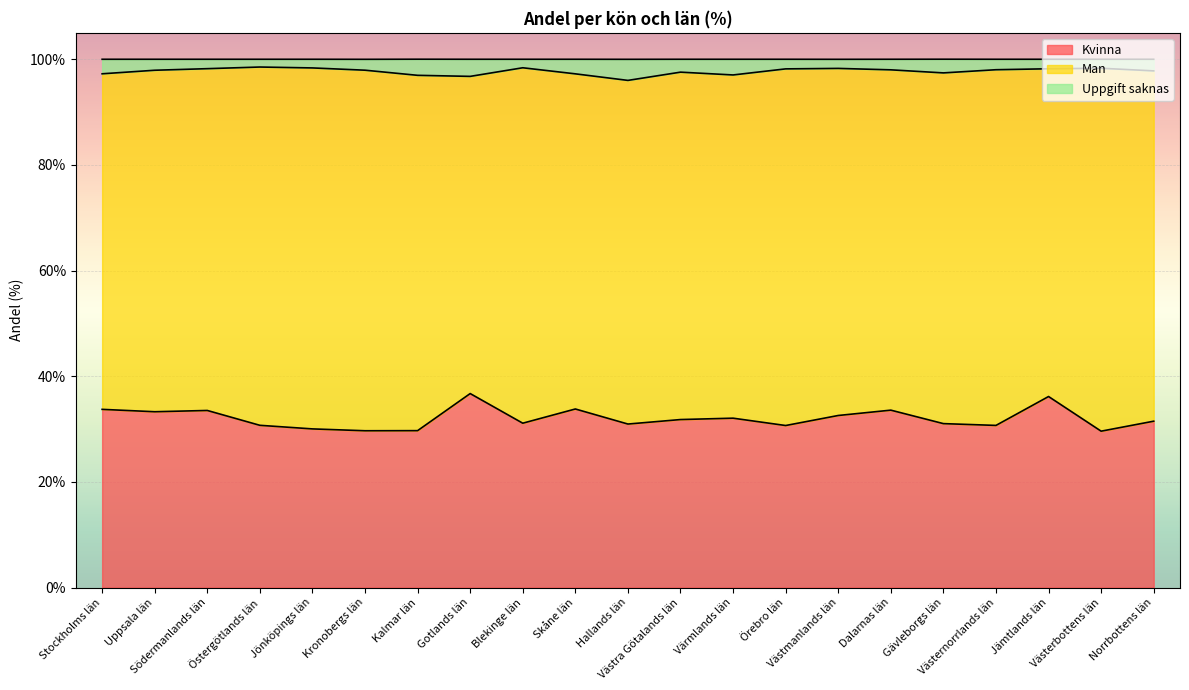

What is the maximum value for Kvinna?

36.7